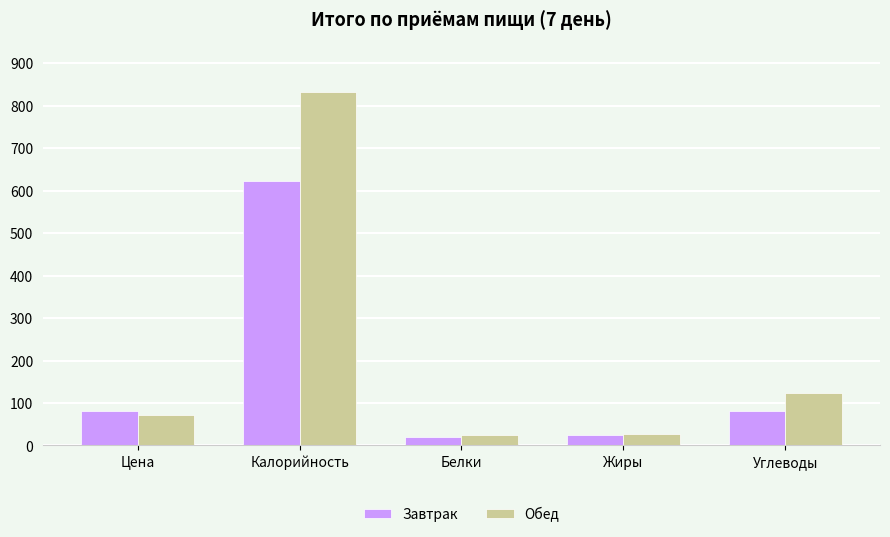

The Обед series shows 70.6 at Цена. True or false?

True